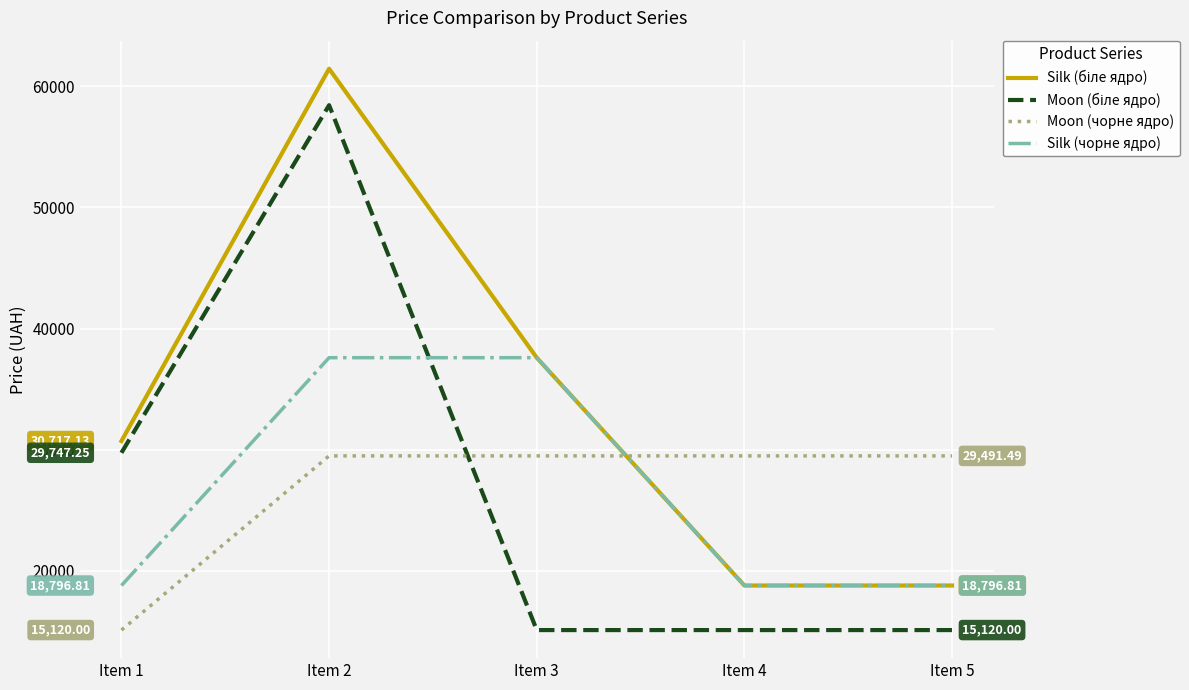

After their last crossing, which series has the higher values: Moon (чорне ядро) or Silk (чорне ядро)?

Moon (чорне ядро)